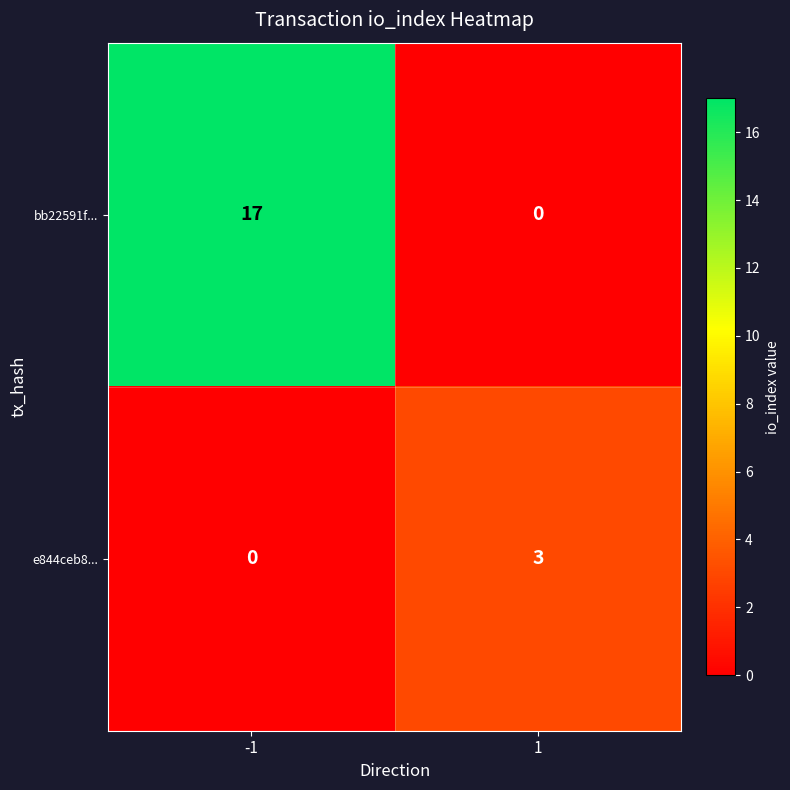

List the series in order of their peak value, lowest first.

e844ceb8..., bb22591f...